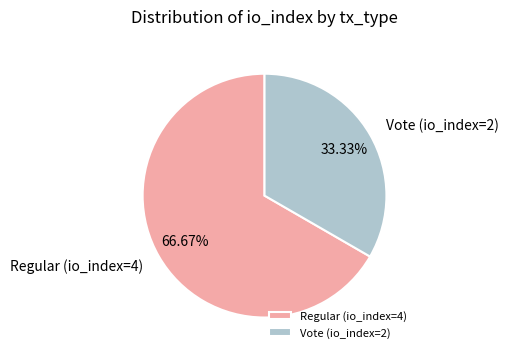

Approximately how many times larger is the value at Vote (io_index=2) compared to Regular (io_index=4)?

0.5